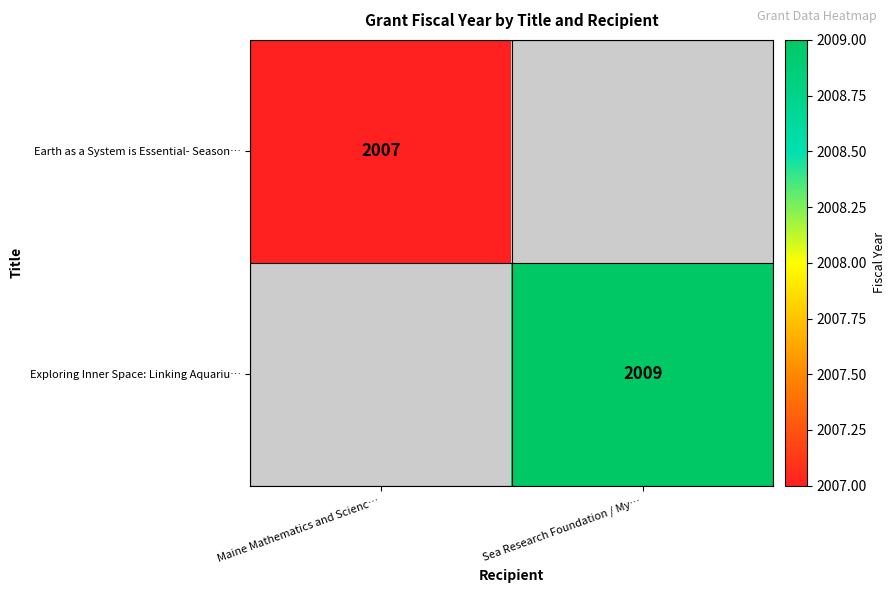

At which category does the chart reach its minimum across all series?

Sea Research Foundation / My…